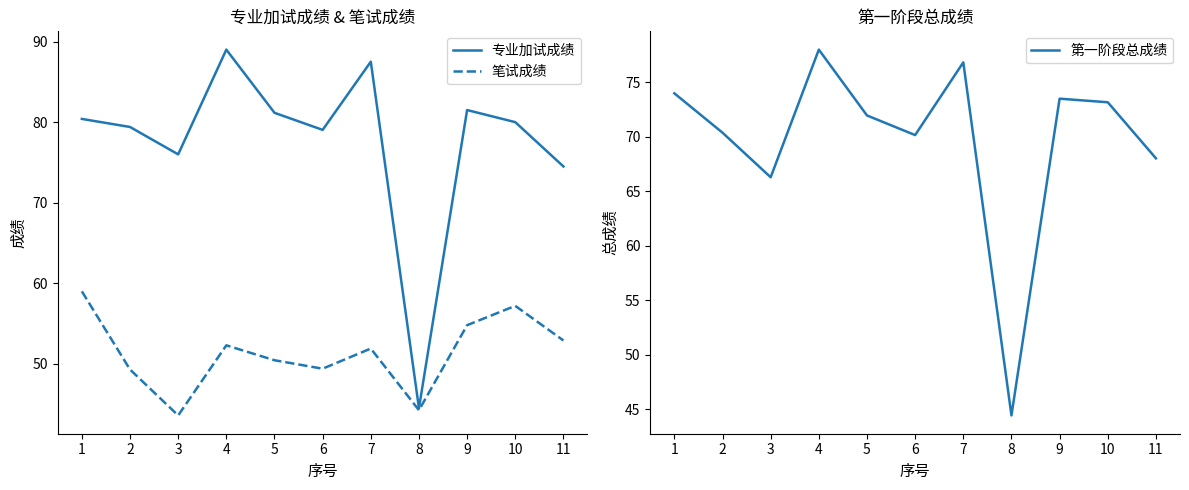

Which has a higher value, 6 or 11?

6